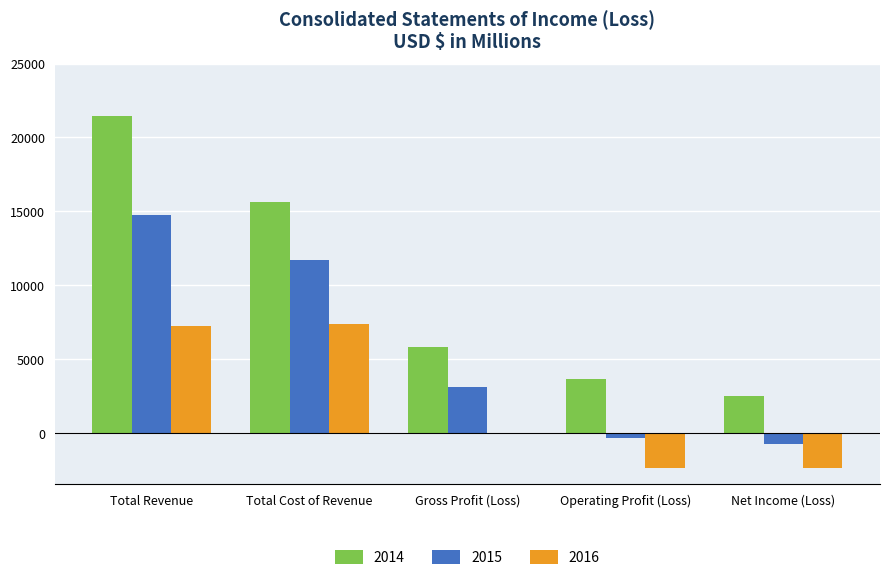

What is the difference between the highest and lowest values at Total Cost of Revenue?

8279